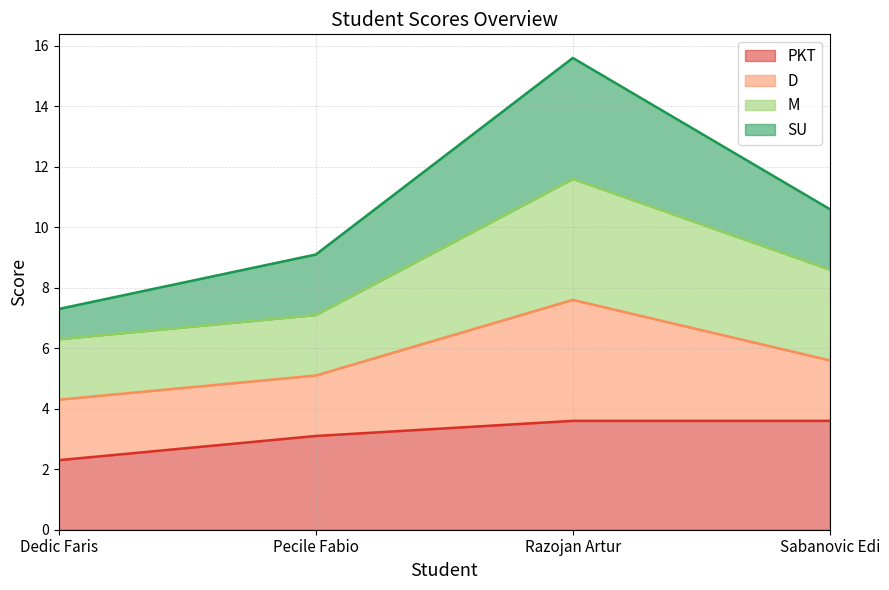

The value of PKT at Pecile Fabio is 4.3. True or false?

False